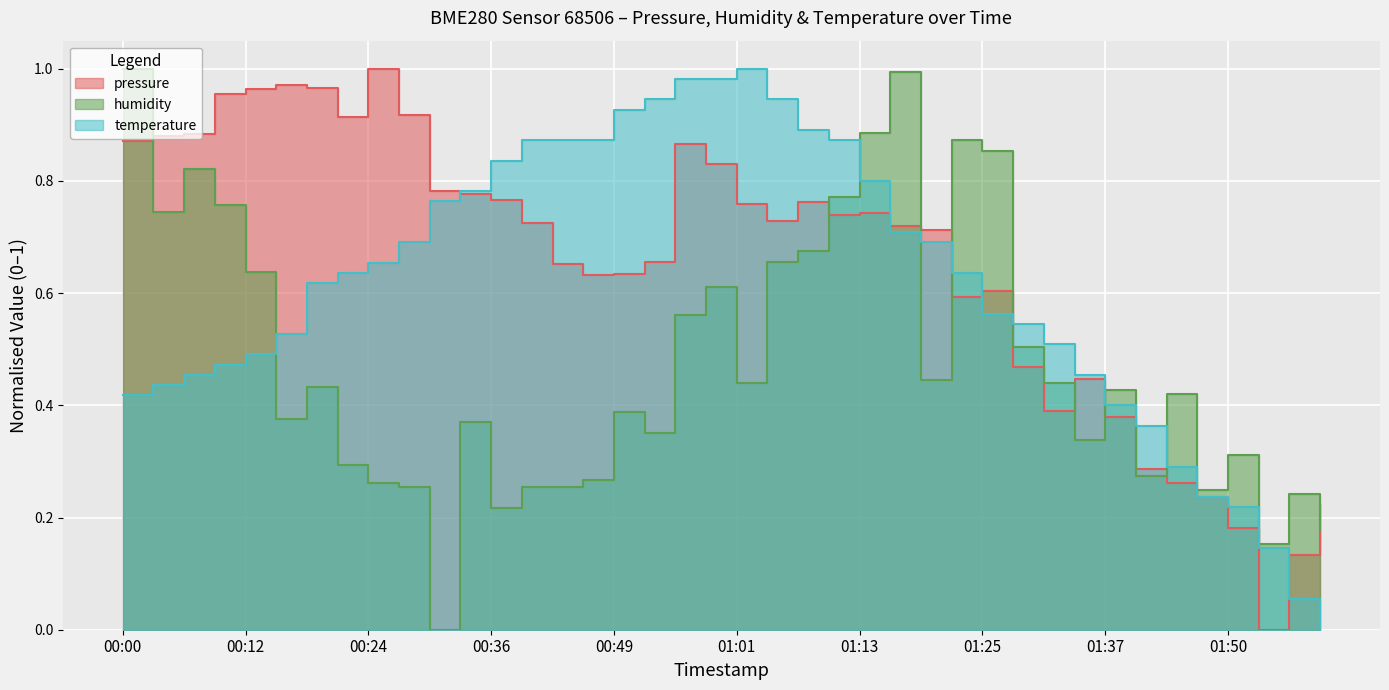

True or false: humidity and pressure intersect in this chart.

True